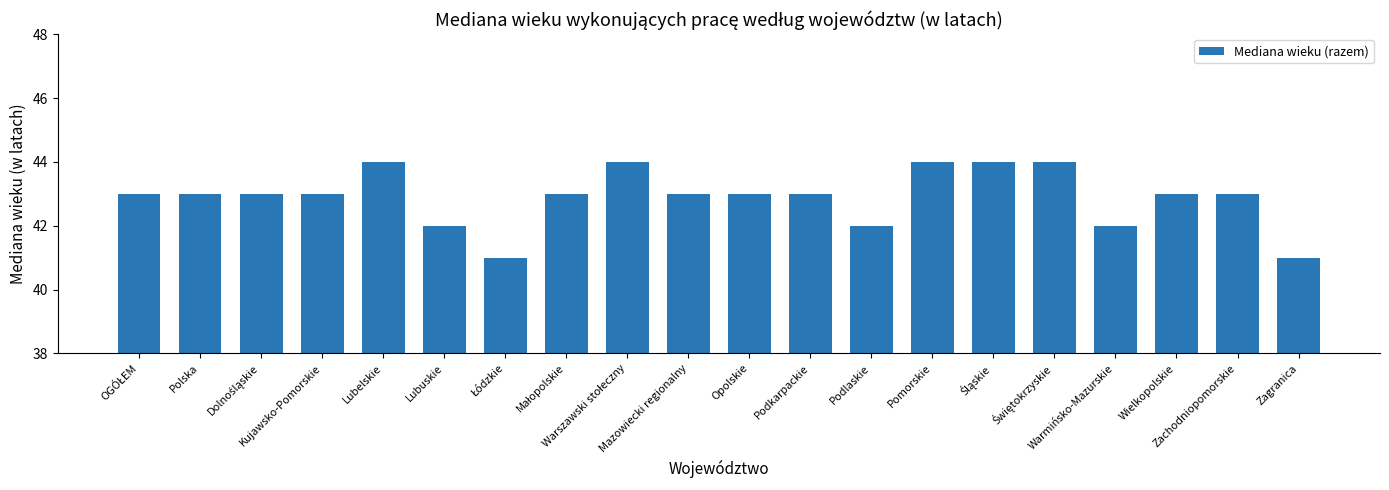

What is the average value?

43